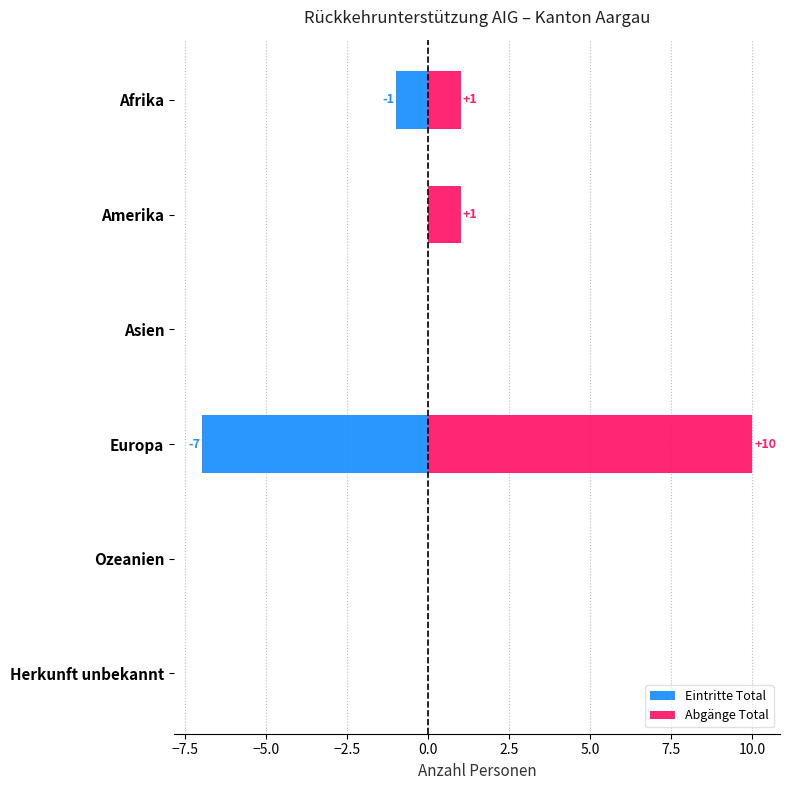

What is the difference between the maximum and minimum values in the Eintritte Total series?

7